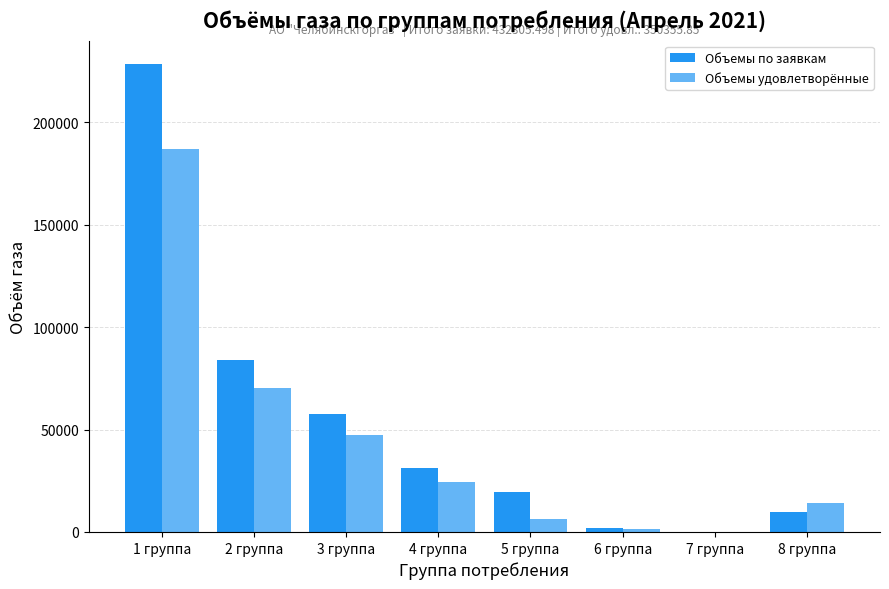

What is the sum of all Объемы по заявкам values?

432305.5